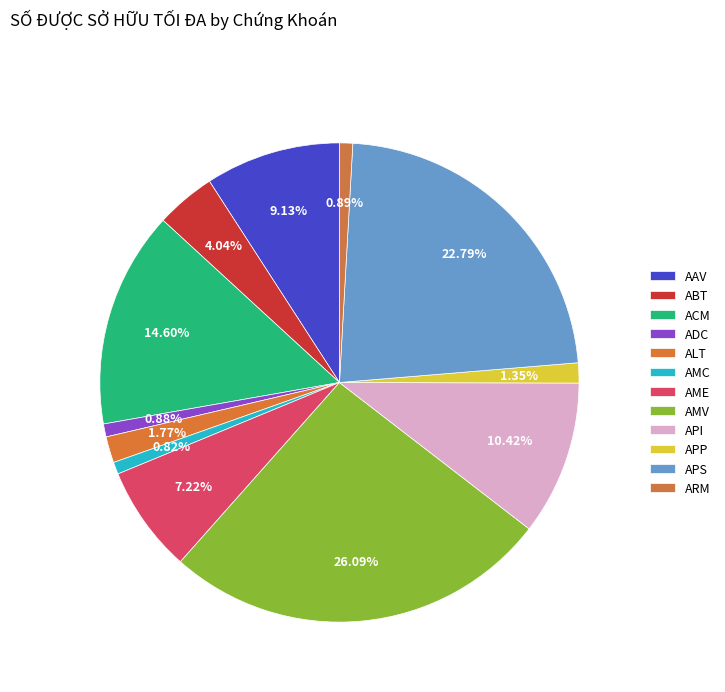

Is there a majority slice in this chart?

No